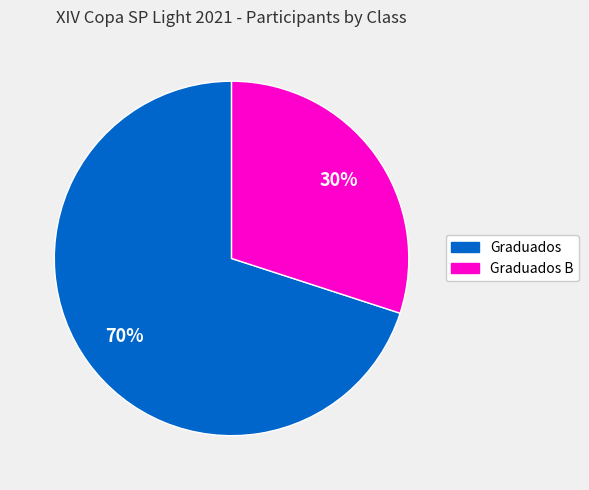

To the nearest percent, what is the average slice percentage?

50%